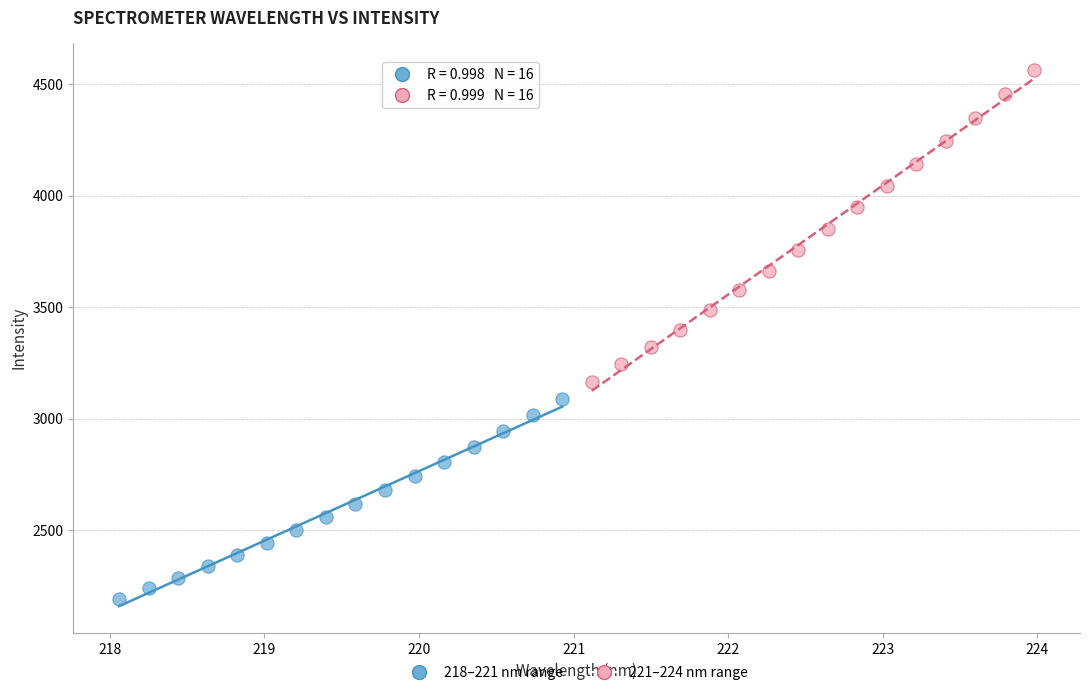

Which series contains the lowest Y value?

218–221 nm range